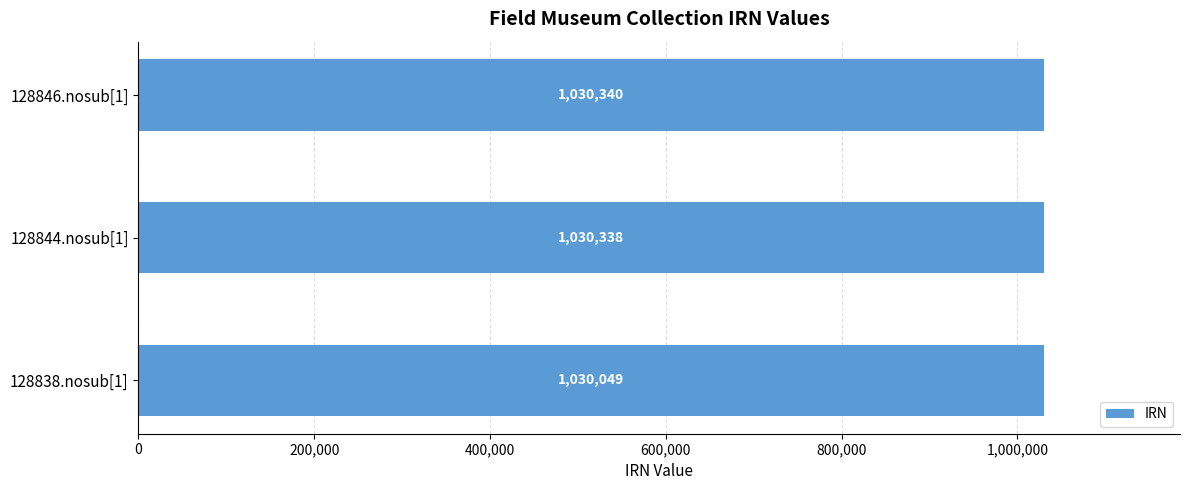

Which label corresponds to the largest value in the chart?

128846.nosub[1]